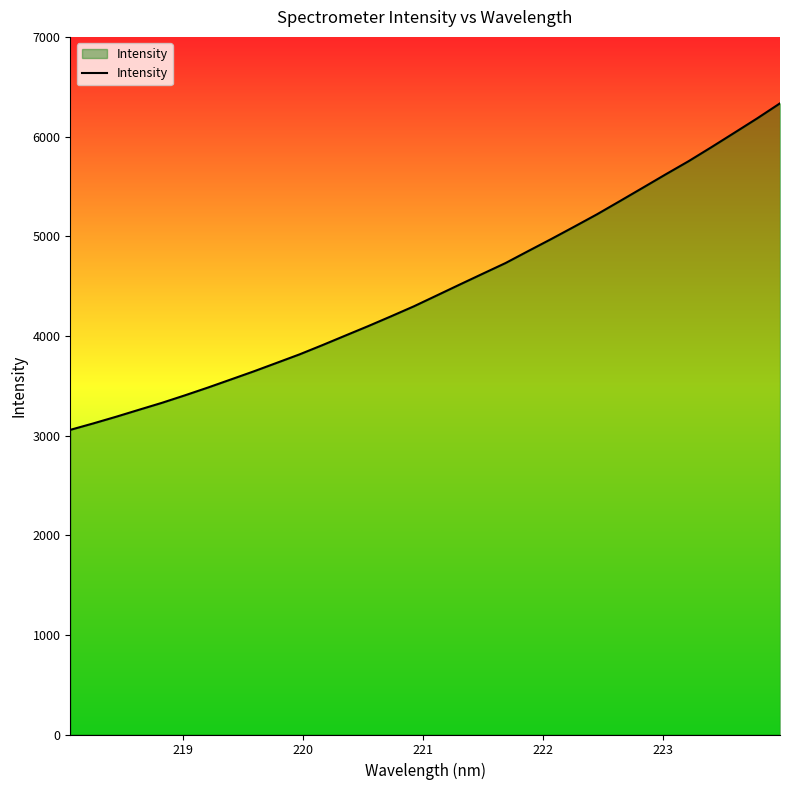

What is the greatest value displayed?

6333.2